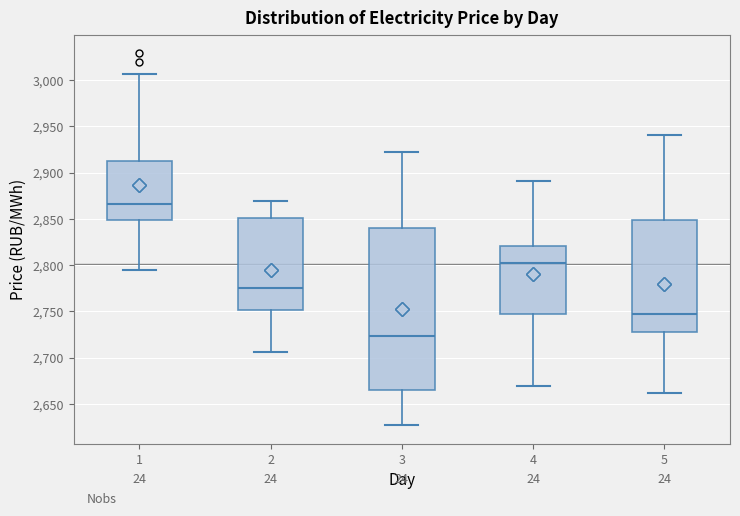

Where is the lower edge of the box at x = 4 on the y-axis? The values are not printed on the chart, so give them approximately, as read against the axis.

2745